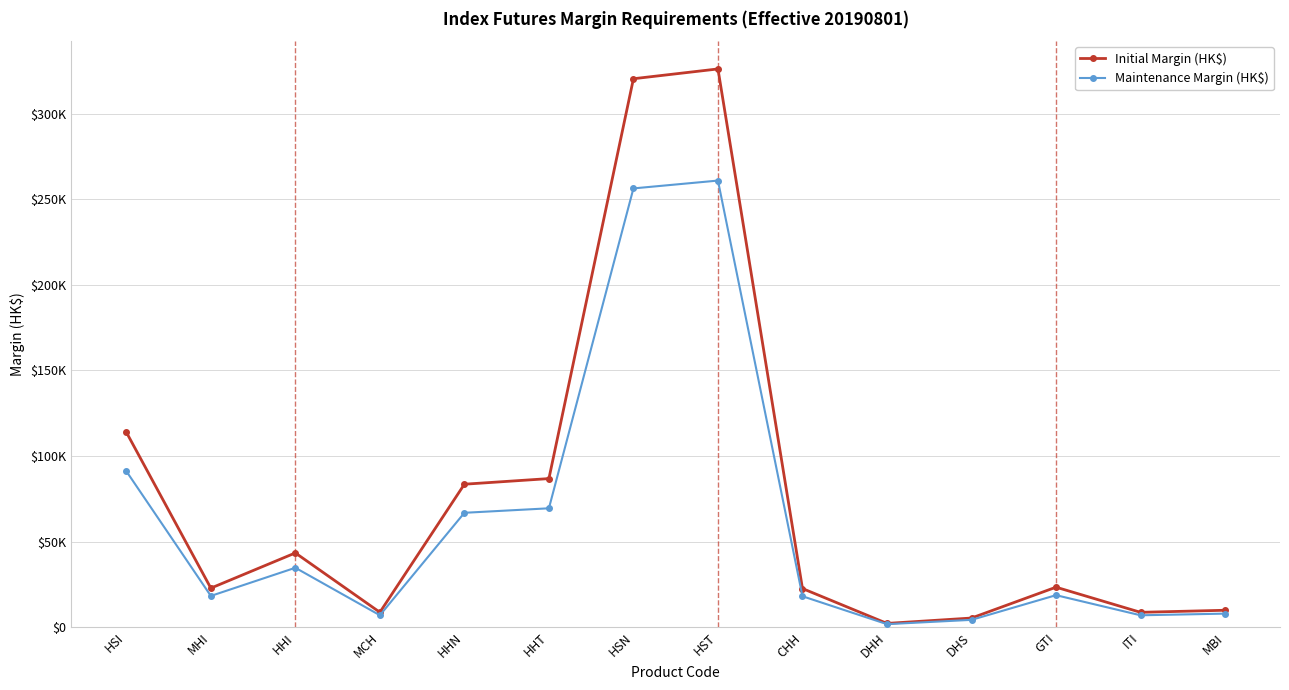

What is the spread (max minus min) of values at DHH?

434